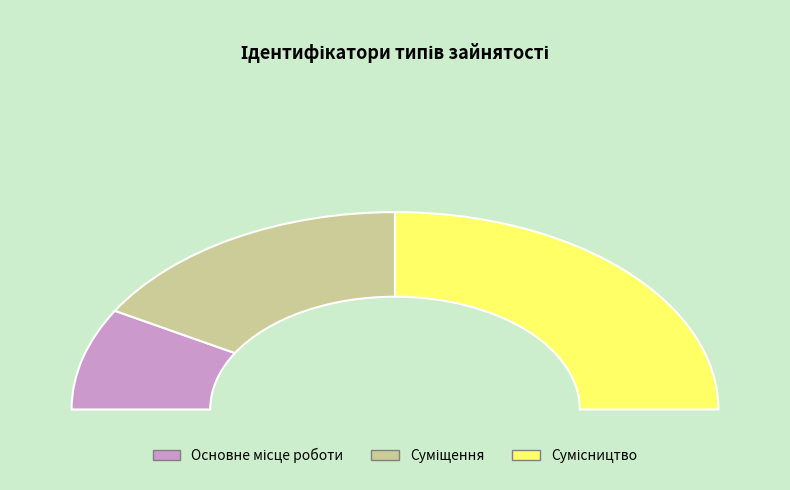

Which slice is the largest?

Сумісництво